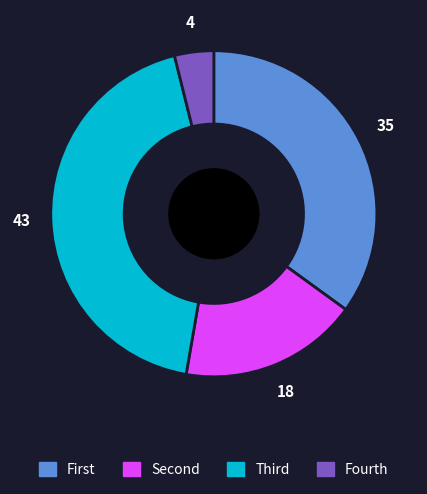

Is there a majority slice in this chart?

No